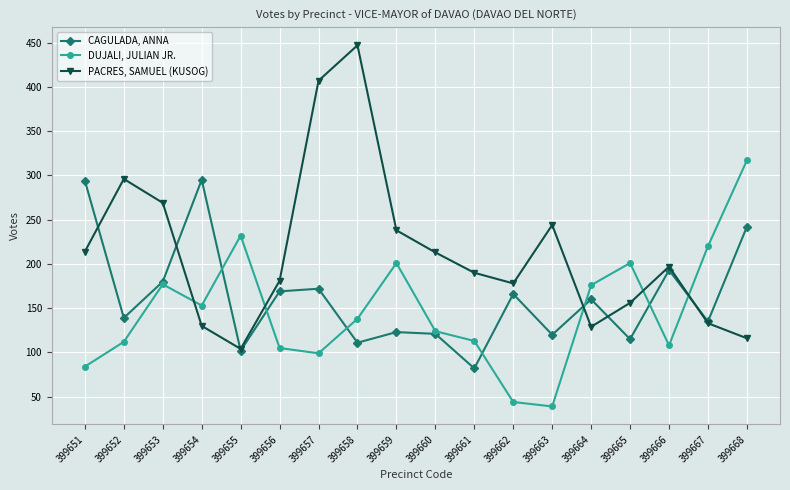

How many times do DUJALI, JULIAN JR. and PACRES, SAMUEL (KUSOG) cross each other?

5